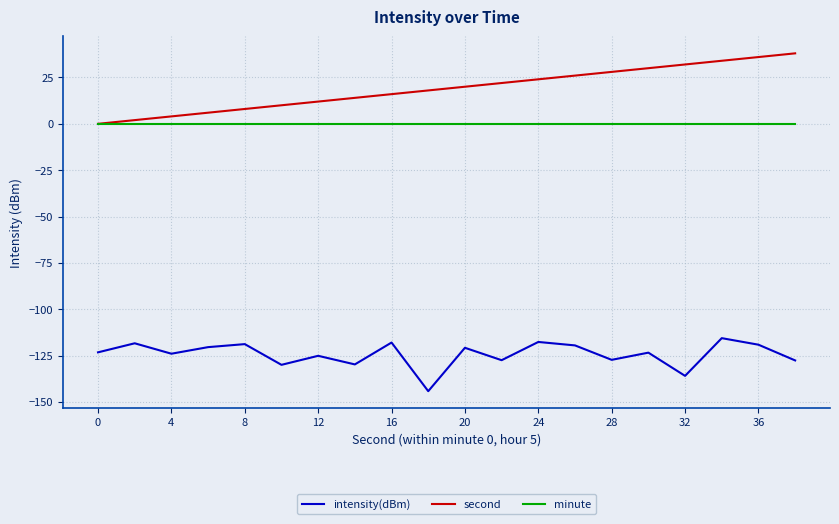

Which series has the widest spread of values?

second